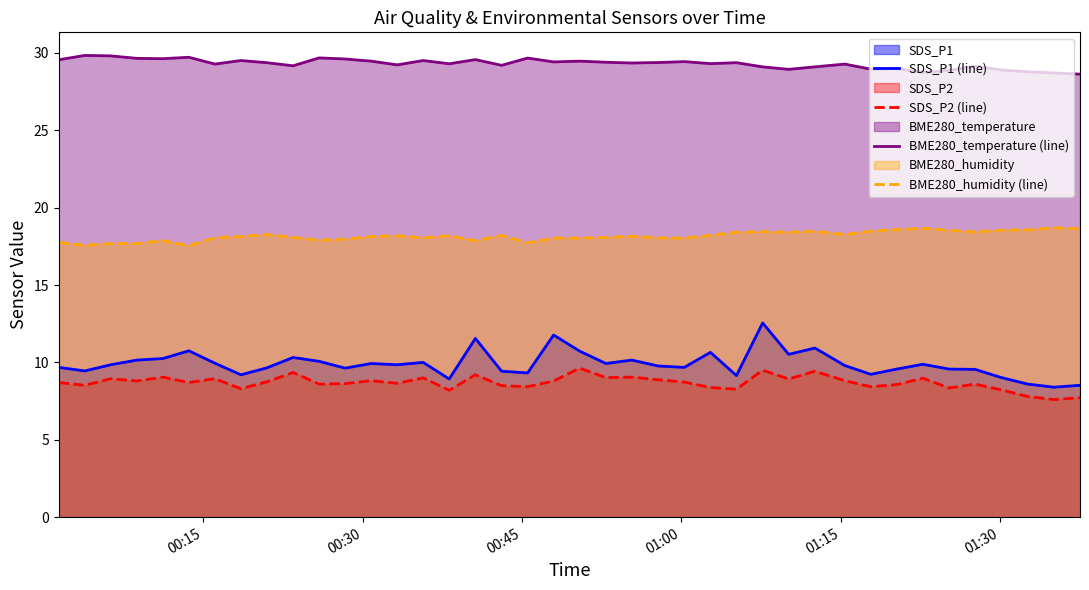

What is the difference between the second highest and minimum values in the BME280_humidity (line) series?

1.1